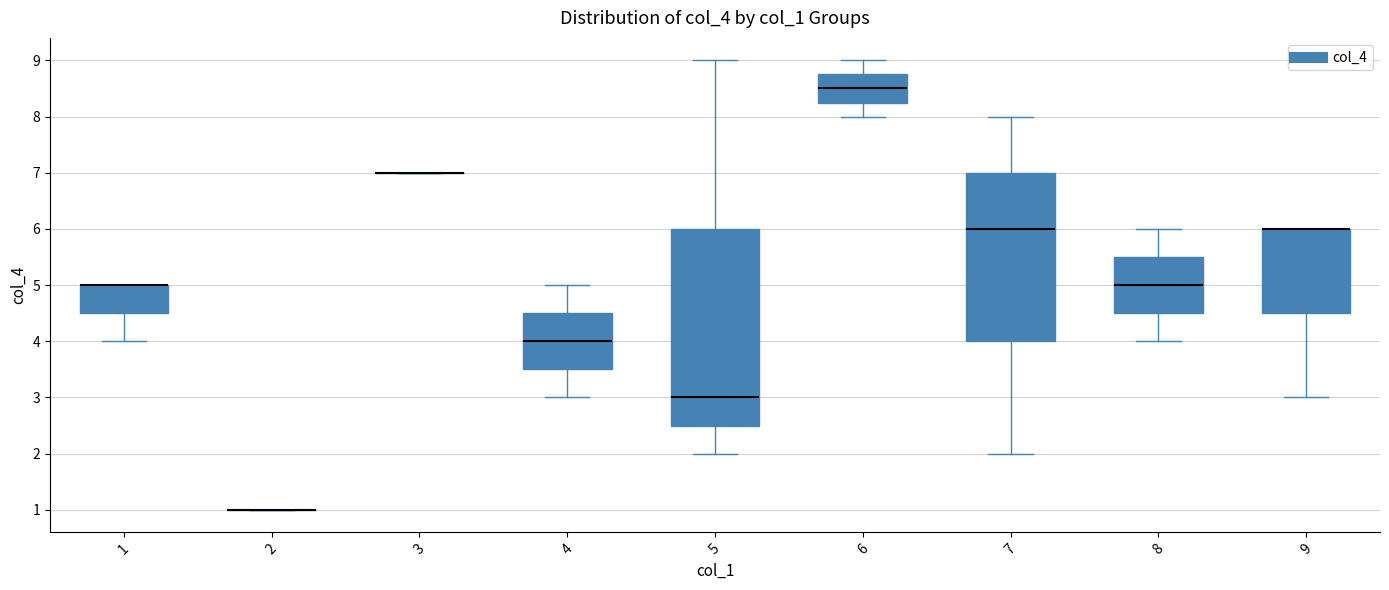

Reading left to right, read every box against the y-axis: the position of its median line, the range the box covers, and the ends of its whiskers. The values are not printed on the chart, so give them approximately, as read against the axis.

1: median 5.0 (drawn on the box's upper edge), box 4.5 to 5.0, whiskers 4.0 to 5.0
2: box collapsed to a line at 1.0, whiskers 1.0 to 1.0
3: box collapsed to a line at 7.0, whiskers 7.0 to 7.0
4: median 4.0, box 3.5 to 4.5, whiskers 3.0 to 5.0
5: median 3.0, box 2.5 to 6.0, whiskers 2.0 to 9.0
6: median 8.5, box 8.3 to 8.8, whiskers 8.0 to 9.0
7: median 6.0, box 4.0 to 7.0, whiskers 2.0 to 8.0
8: median 5.0, box 4.5 to 5.5, whiskers 4.0 to 6.0
9: median 6.0 (drawn on the box's upper edge), box 4.5 to 6.0, whiskers 3.0 to 6.0